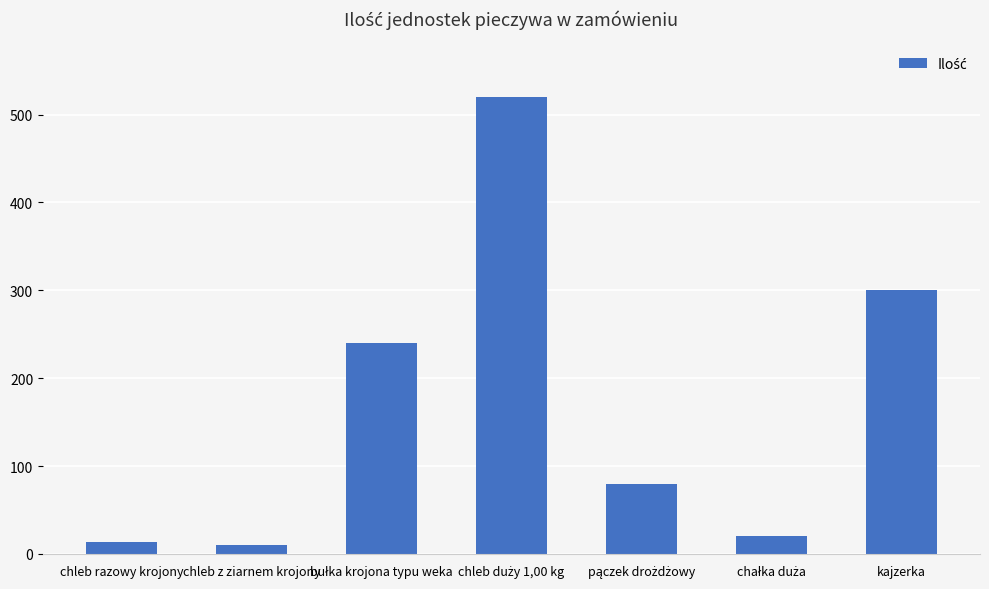

What is the maximum value shown in the chart?

520